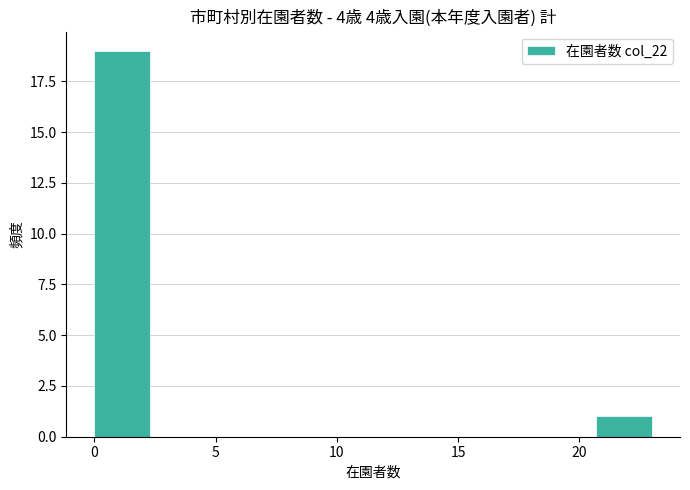

Reading left to right, list every bar in this chart as the range it spans on the x-axis followed by its height. Neither the bar edges nor the heights are printed on the chart, so give them approximately, as read against the axes.

0.0 to 2.3: 19
2.3 to 4.6: 0
4.6 to 6.9: 0
6.9 to 9.2: 0
9.2 to 11.5: 0
11.5 to 13.8: 0
13.8 to 16.1: 0
16.1 to 18.4: 0
18.4 to 20.7: 0
20.7 to 23.0: 1